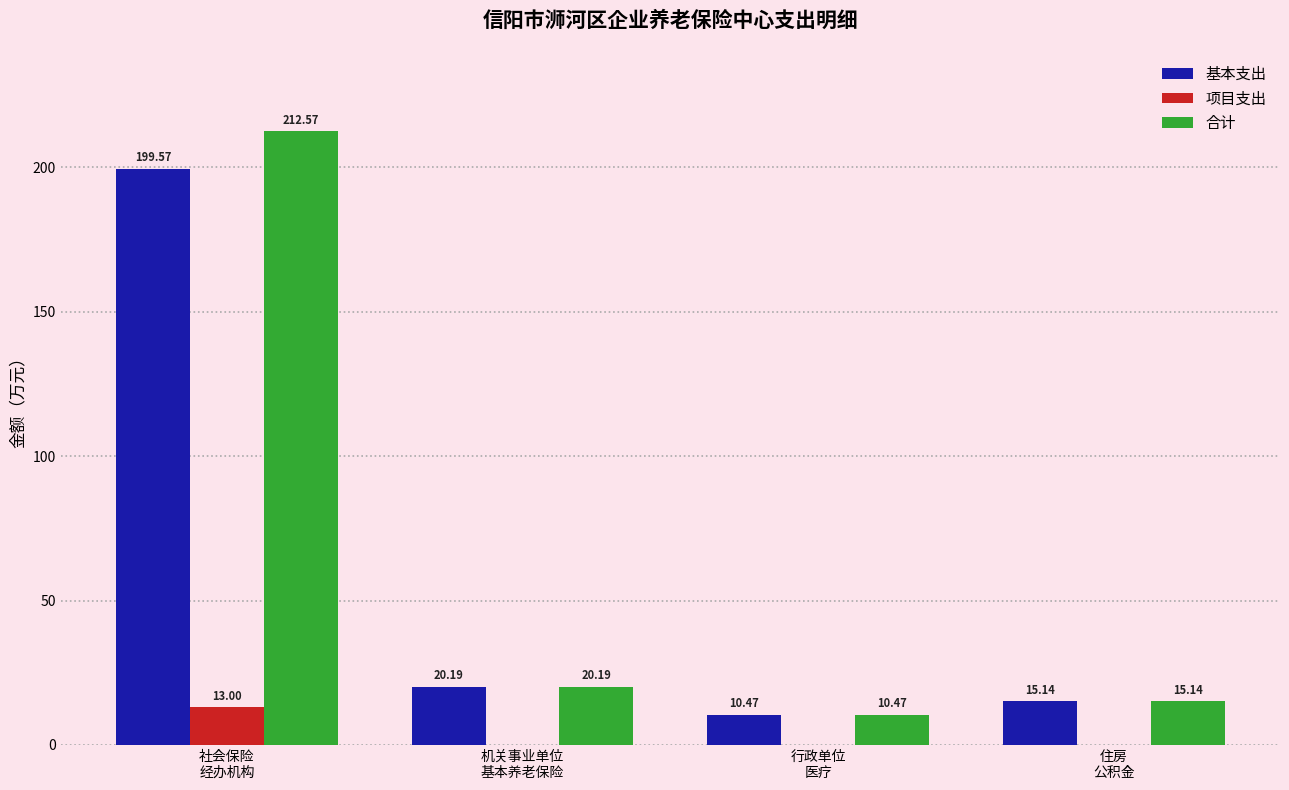

What value does the 合计 series have at 住房
公积金?

15.1